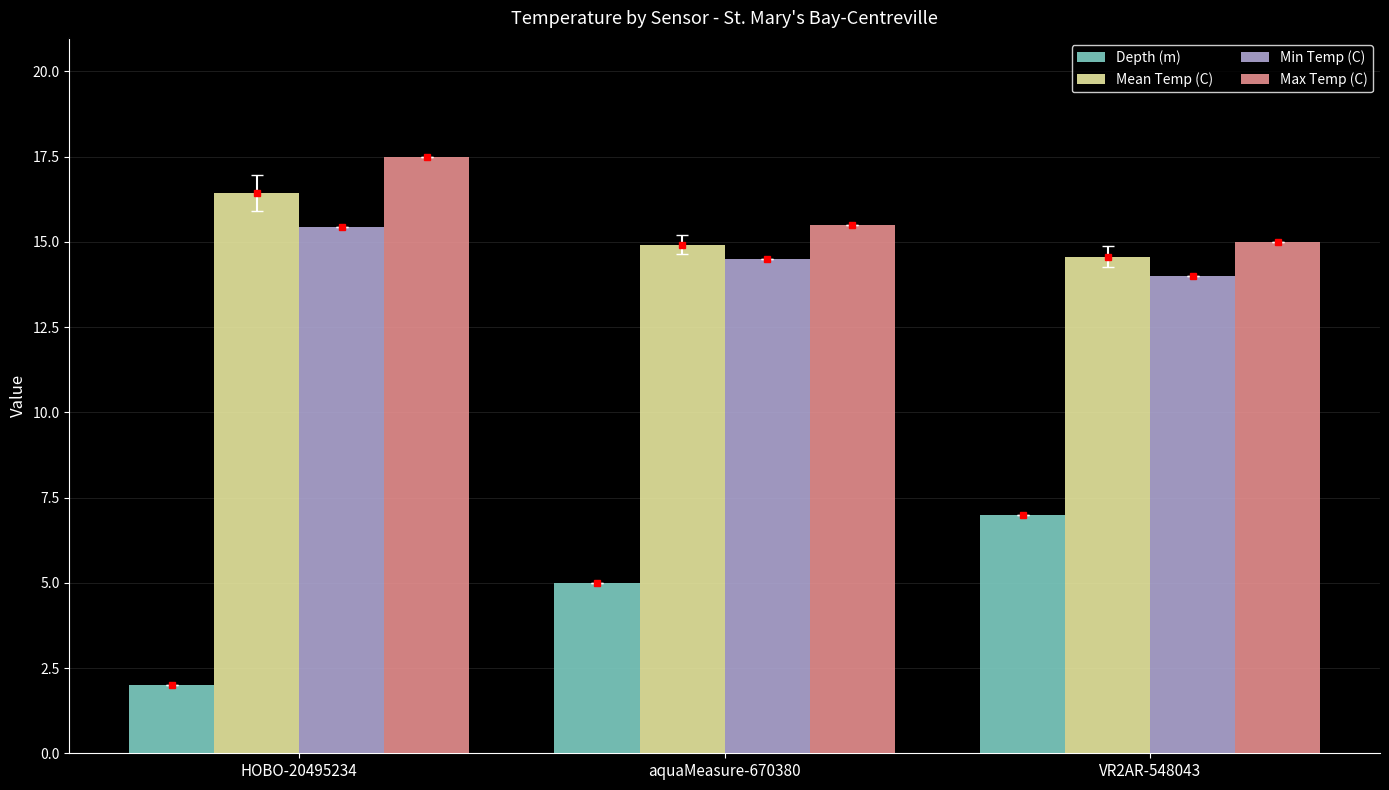

At how many categories does at least one series exceed 7?

3